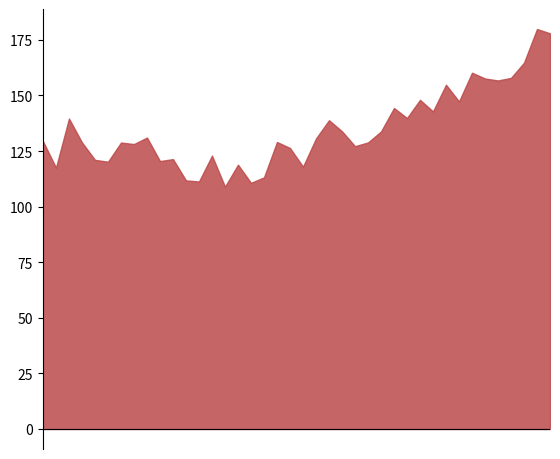

What is the greatest value displayed?

179.9